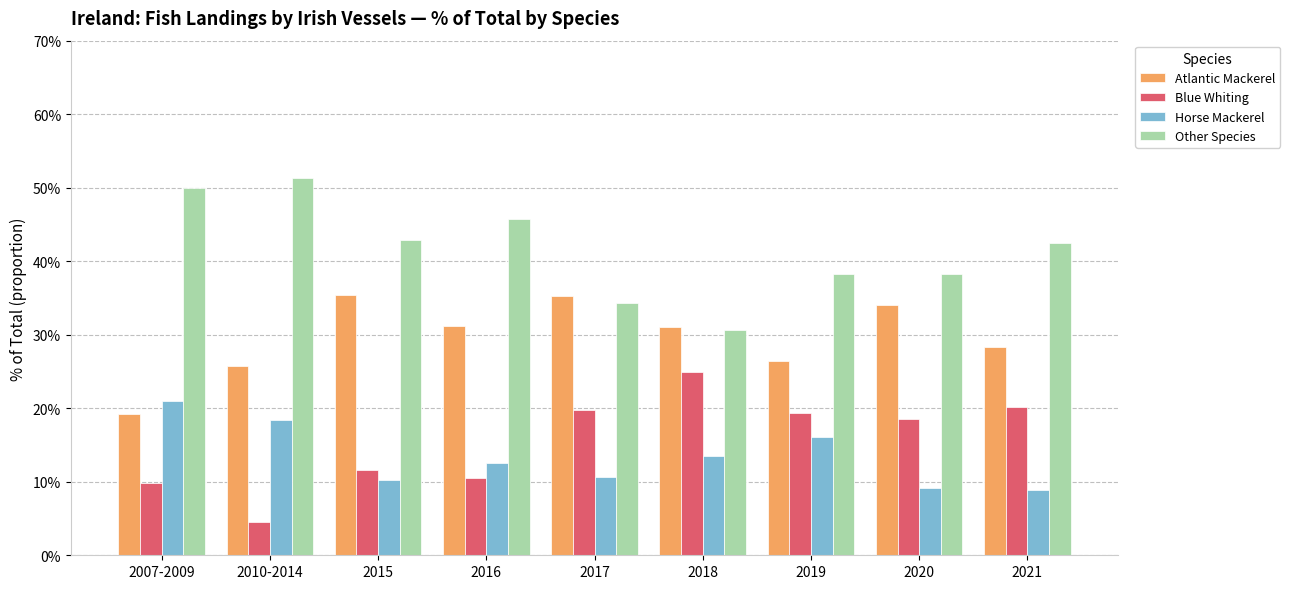

Does the chart contain any negative values?

No